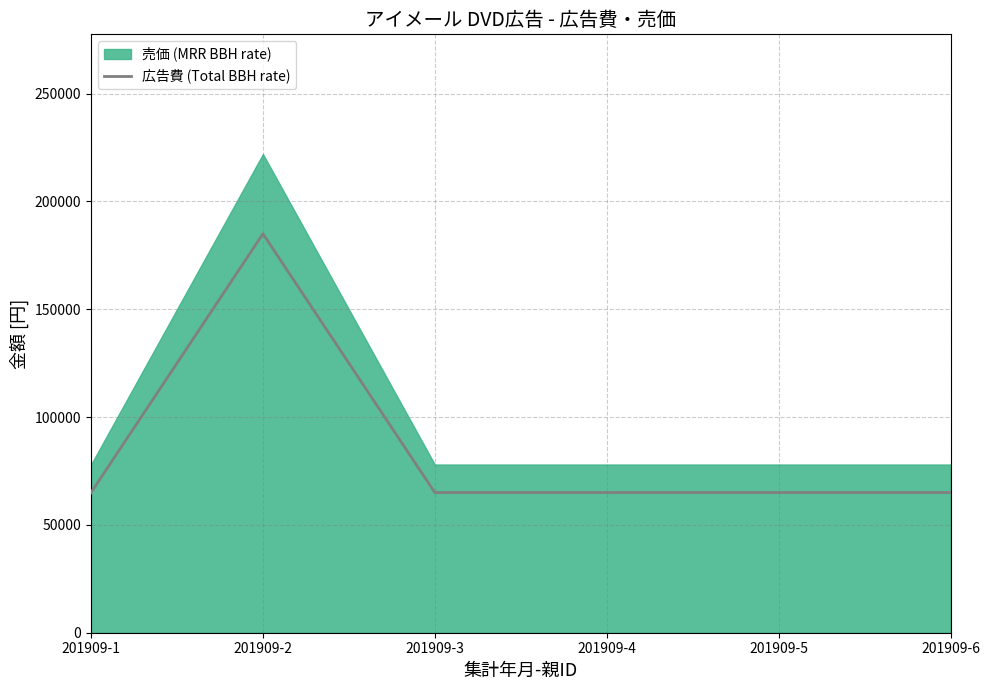

What is the sum of all values?

510000